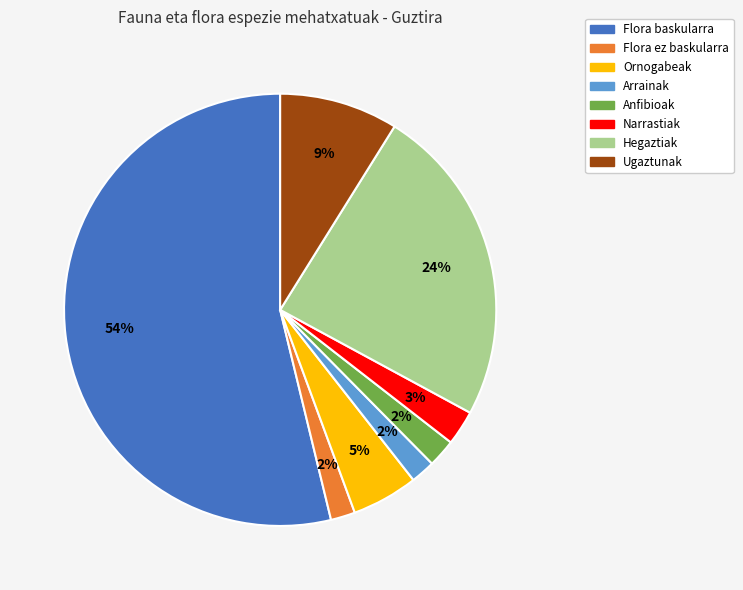

True or false: Ornogabeak accounts for 5% of the total.

True